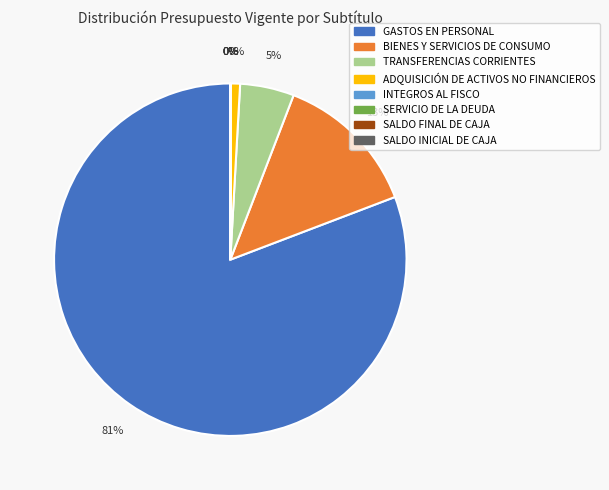

How many slices are in this pie chart?

8